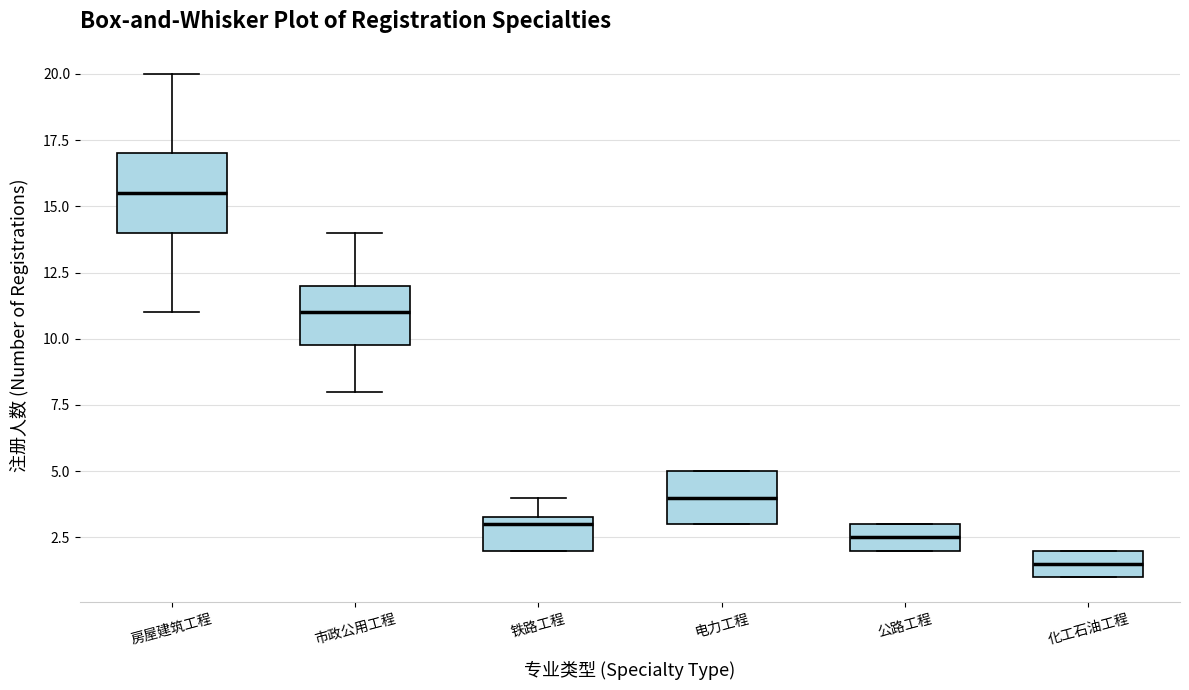

Which box is the tallest, from its lower edge to its upper edge?

房屋建筑工程